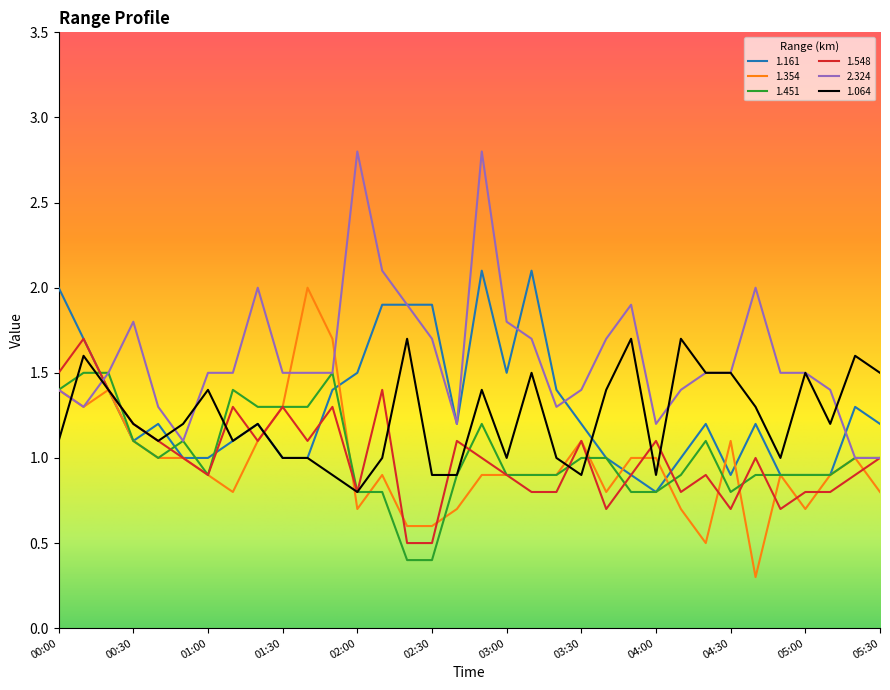

Does the chart have visible grid lines?

No